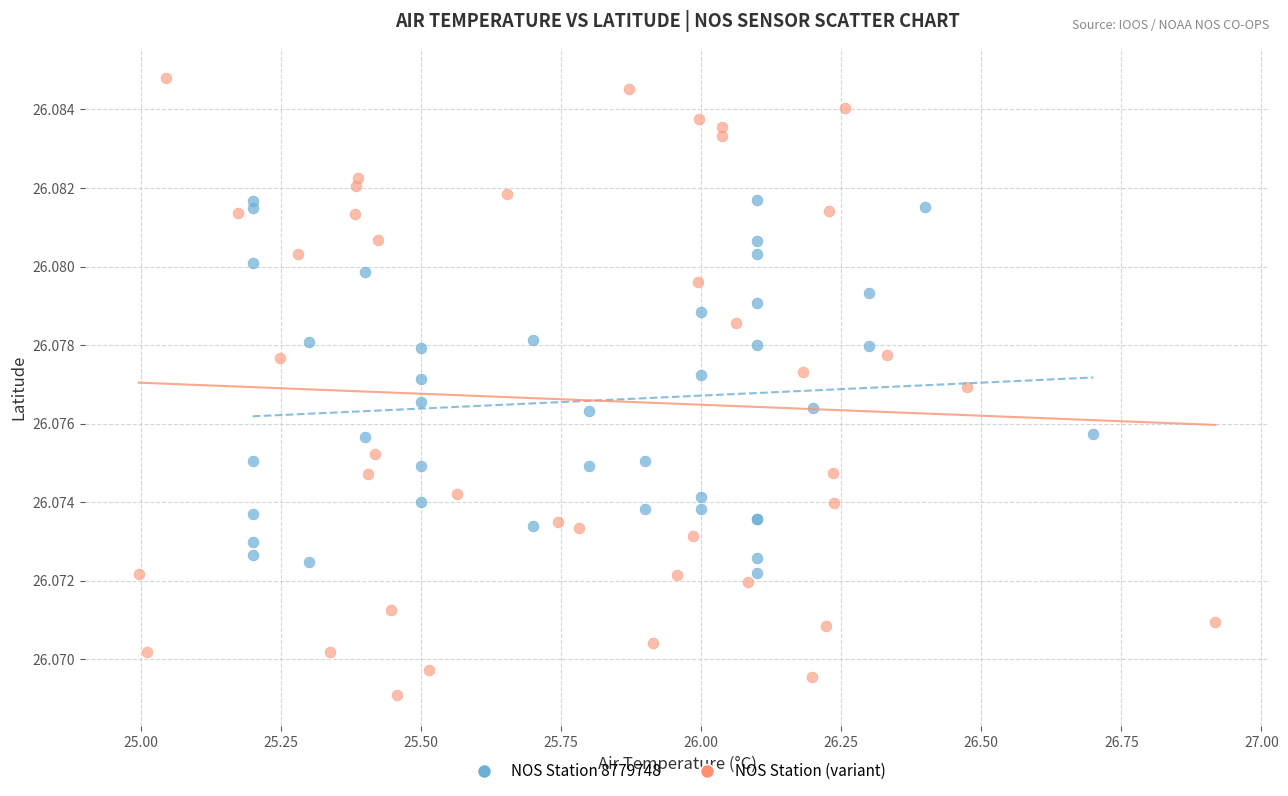

What are all the series names shown in the legend?

NOS Station 8779748, NOS Station (variant)